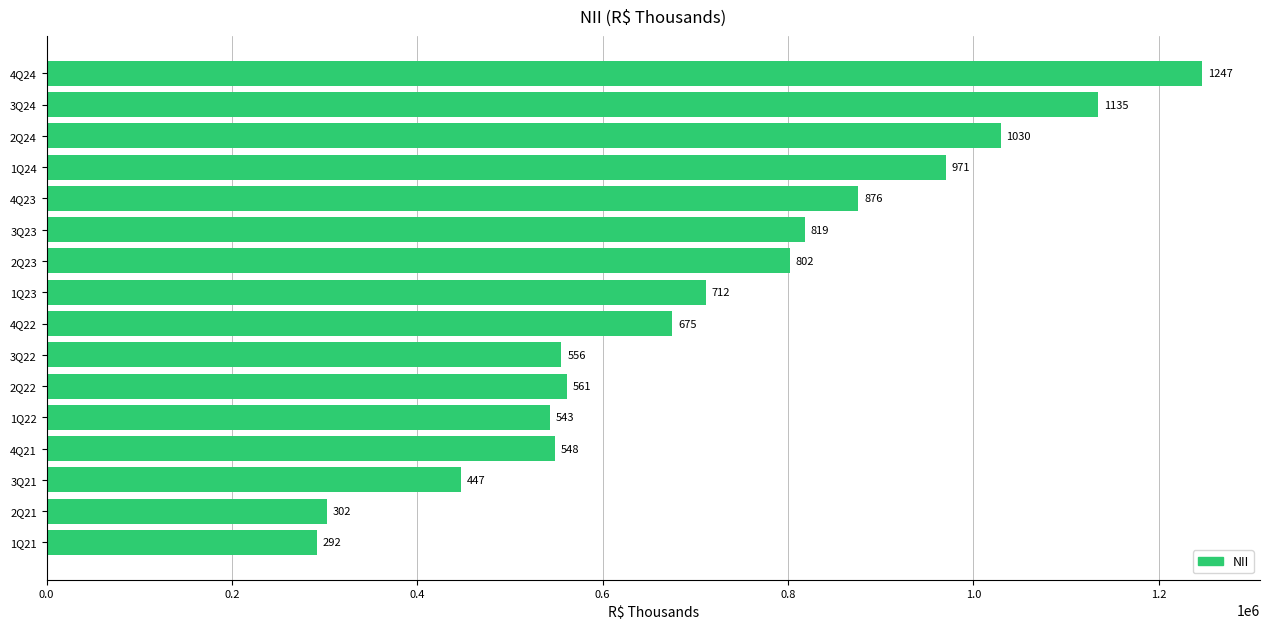

How many bars are there in total?

16